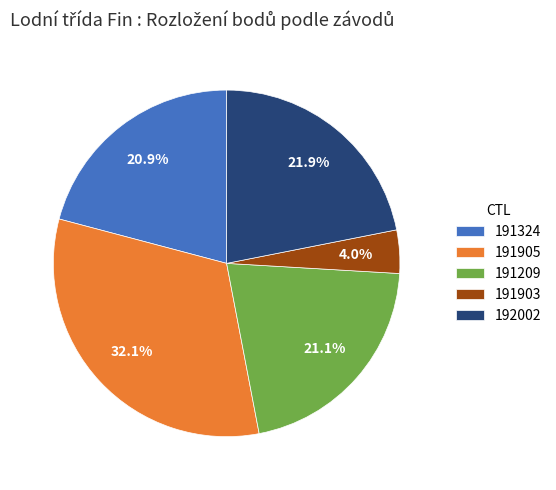

Which has a higher value, 192002 or 191324?

192002